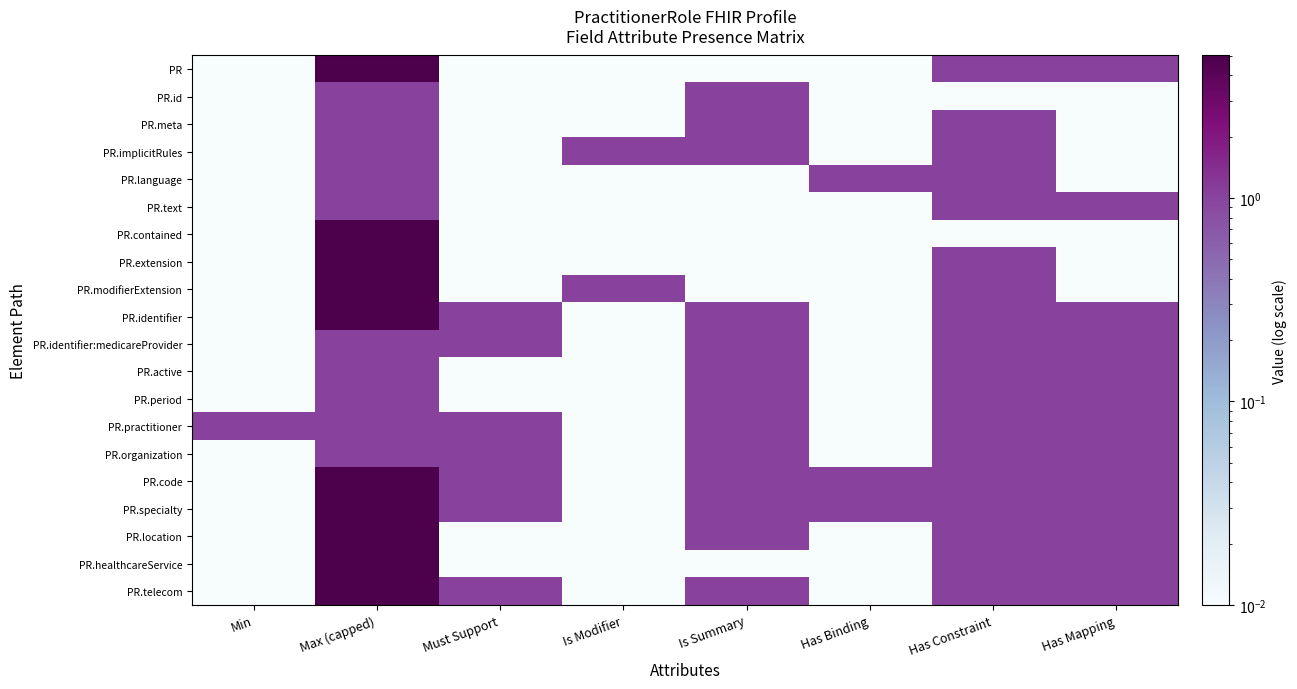

What is the greatest value displayed?

5.0